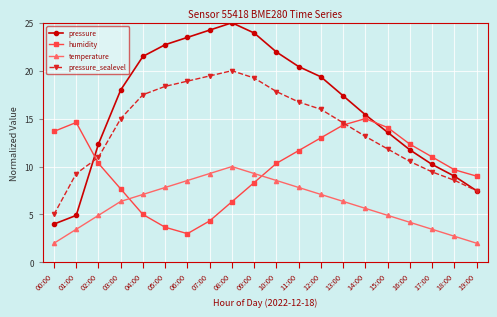

The humidity series shows 4.9 at 12:00. True or false?

False